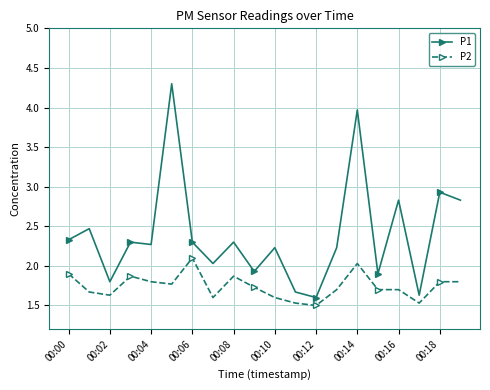

True or false: P1 has more than 1 points higher than both neighbors.

True